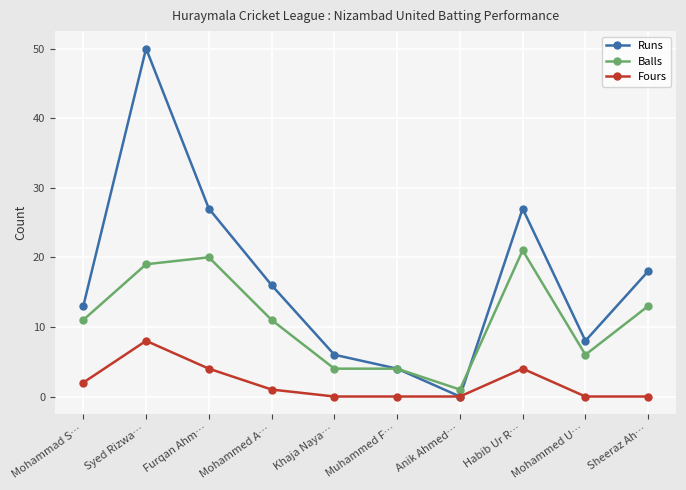

Which series has the largest total across all categories?

Runs